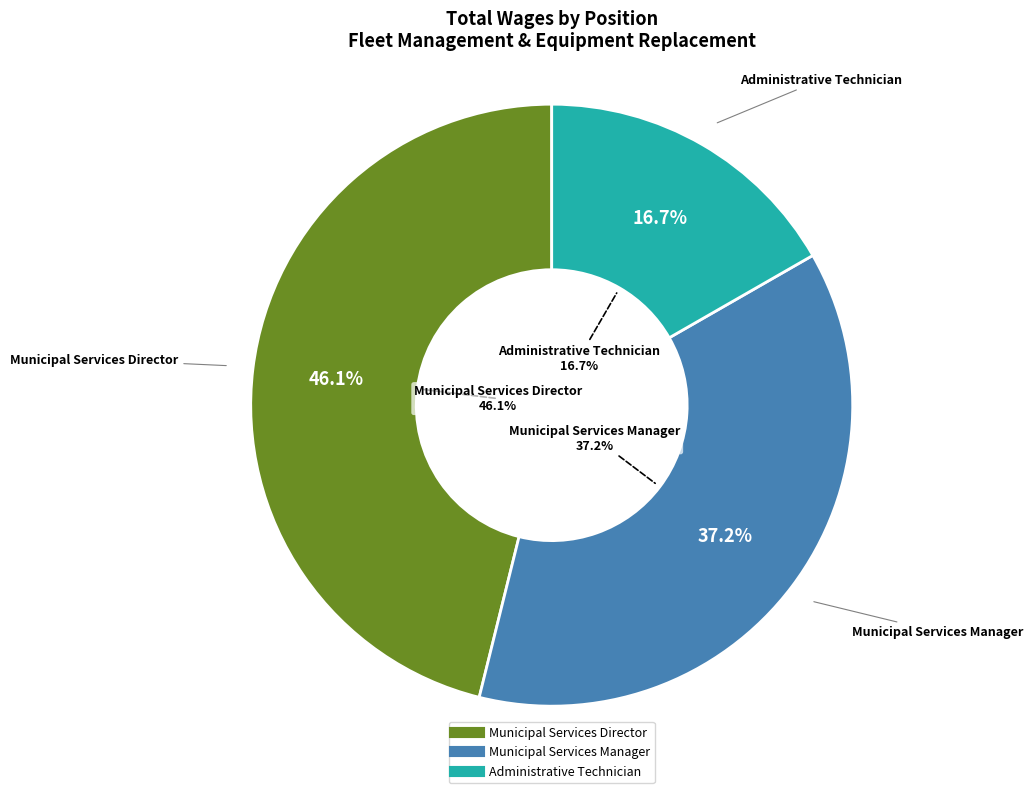

What is the total percentage of Municipal Services Manager and Municipal Services Director?

83.3%